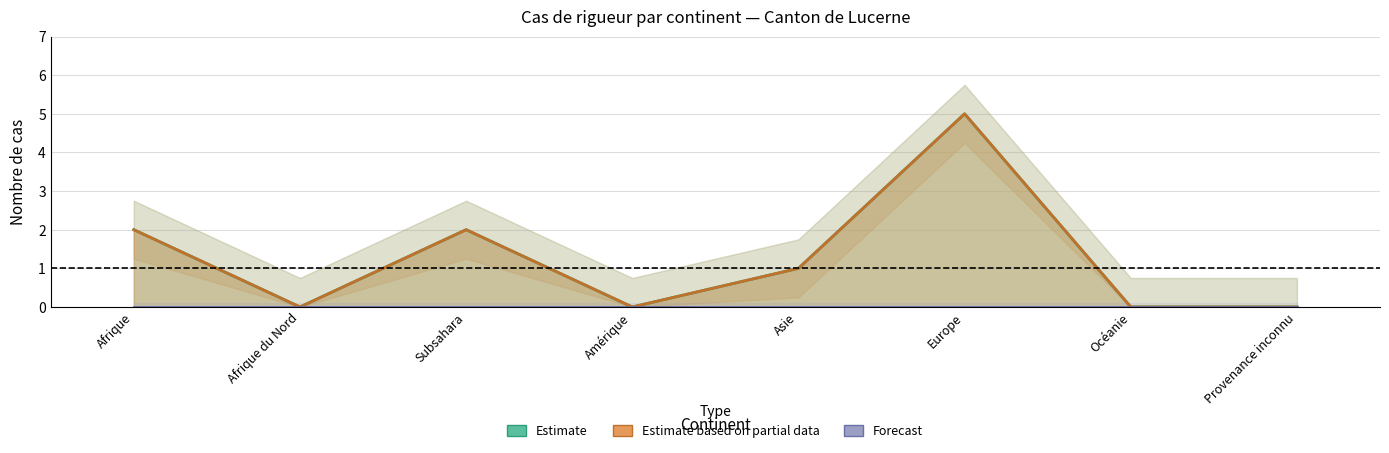

Does the chart have visible grid lines?

Yes